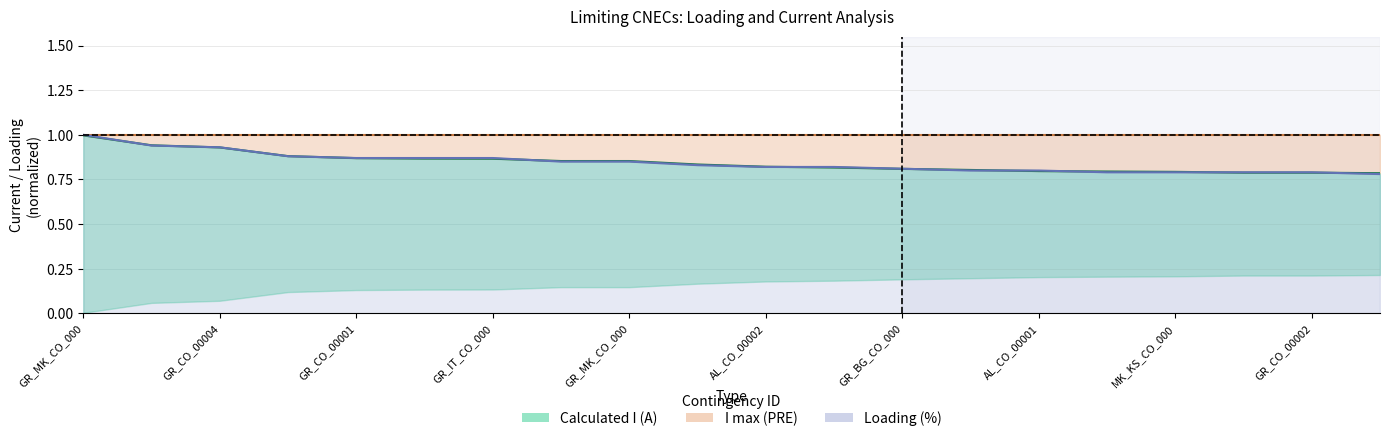

The Calculated I (A) series shows 0.2 at AL_CO_00001. True or false?

False